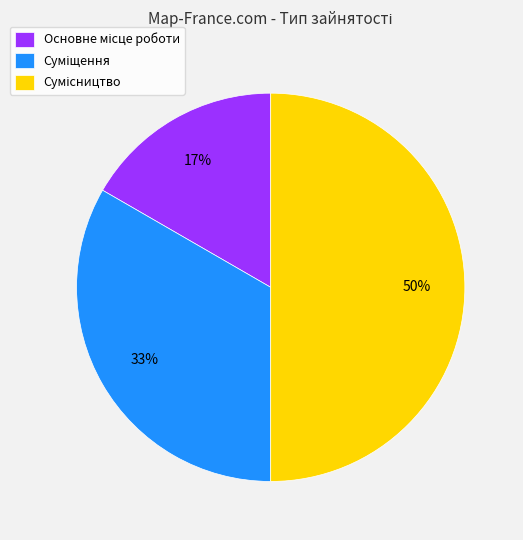

To the nearest percent, what is the average slice percentage?

33%